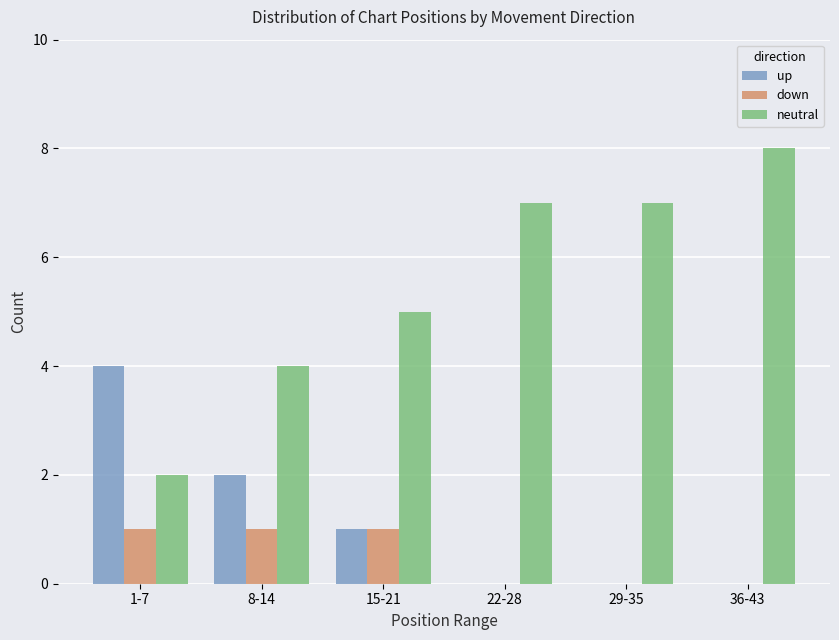

Which category has the highest value across all series?

36-43